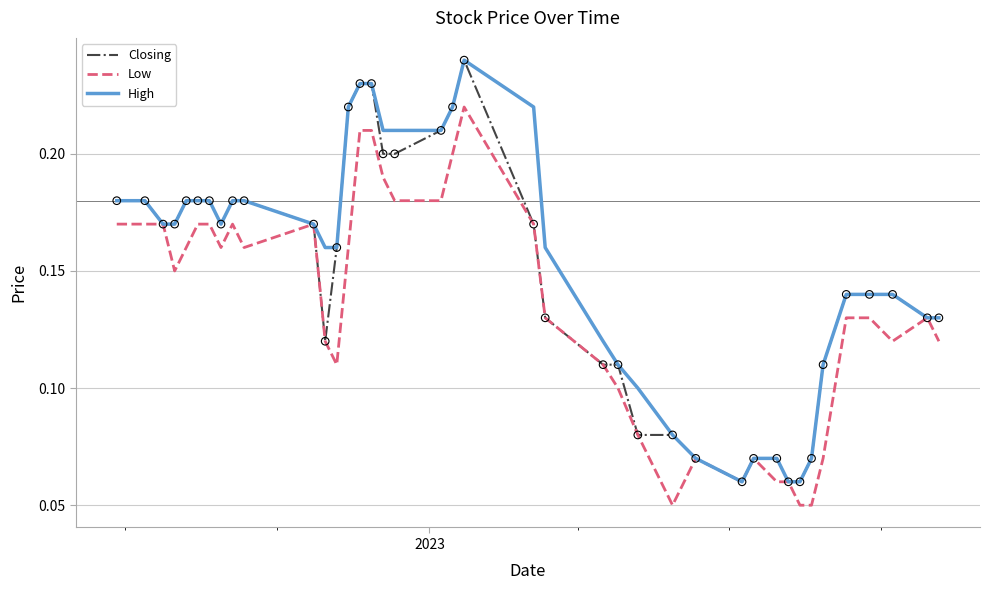

Which series has the largest total across all categories?

High